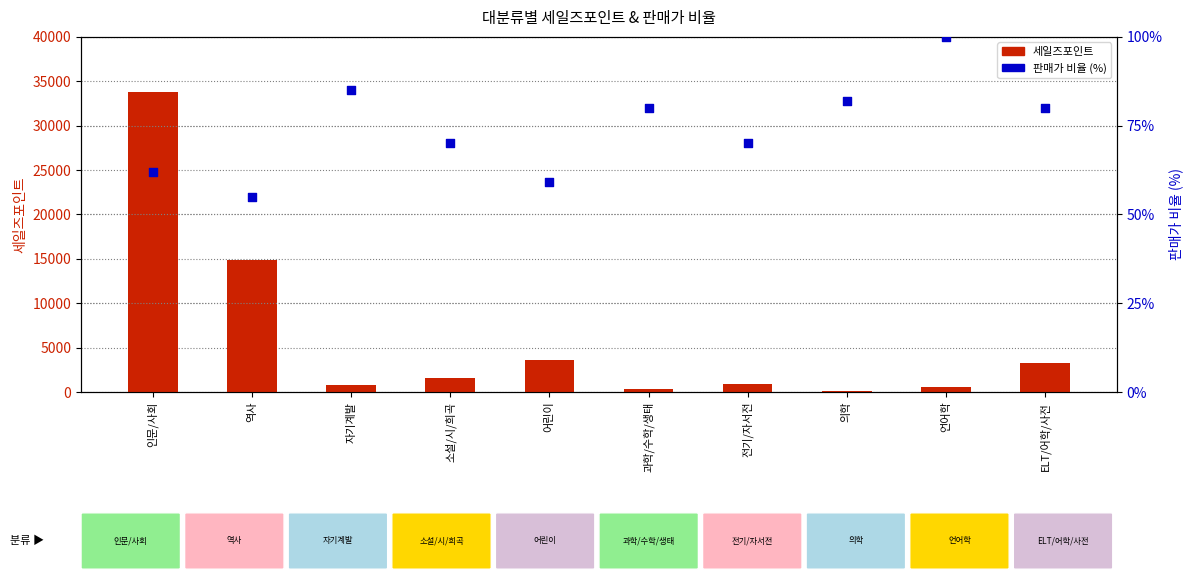

What are all the series names shown in the legend?

세일즈포인트, 판매가 비율 (%)